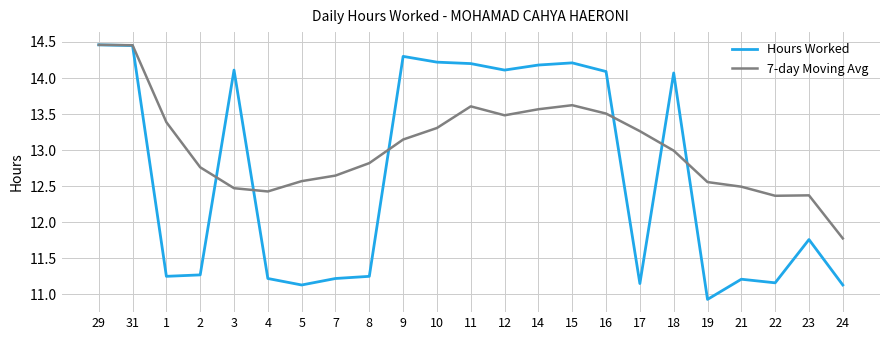

List the series in order of their overall mean, highest first.

7-day Moving Avg, Hours Worked